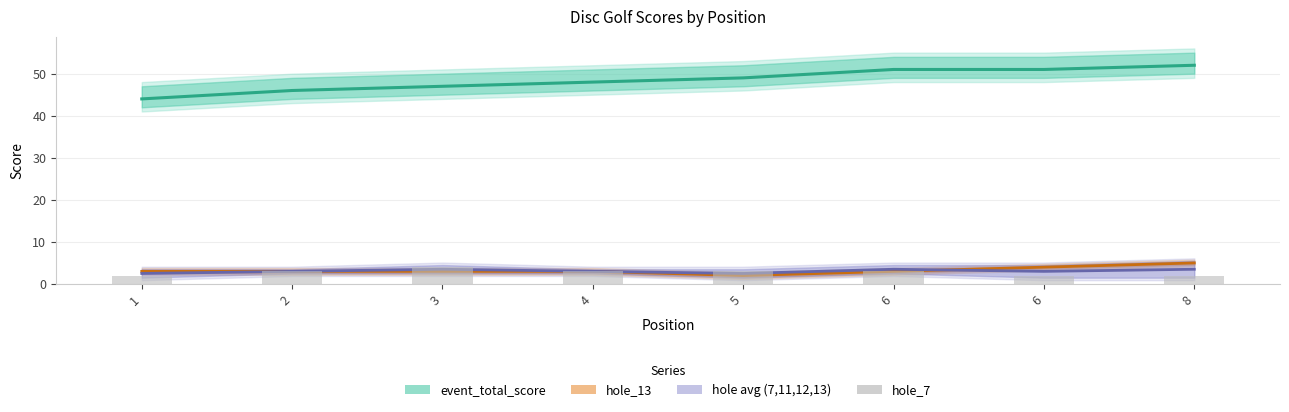

What are all the series names shown in the legend?

event_total_score, hole_13, hole avg (7,11,12,13), hole_7